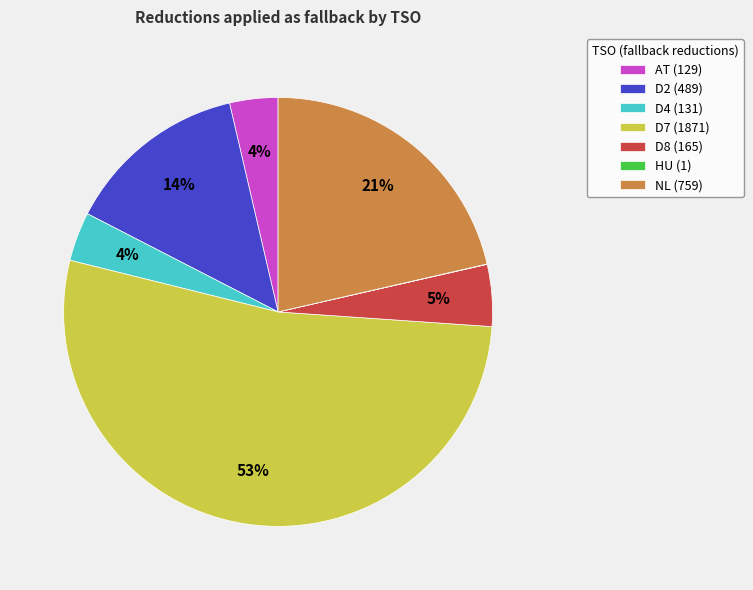

Does any single category account for the majority?

Yes